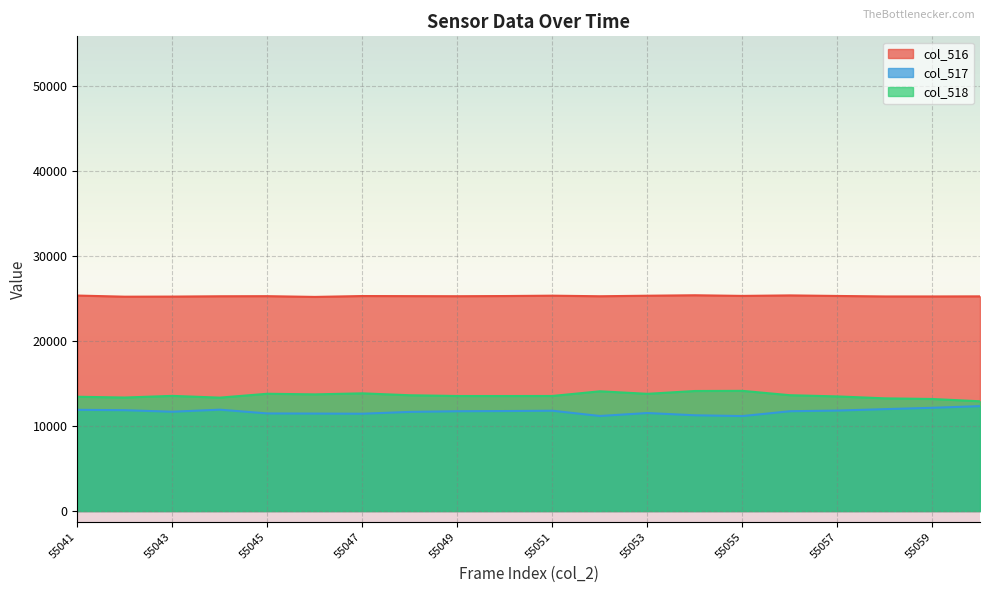

What is the total value across all series at 55046?

50414